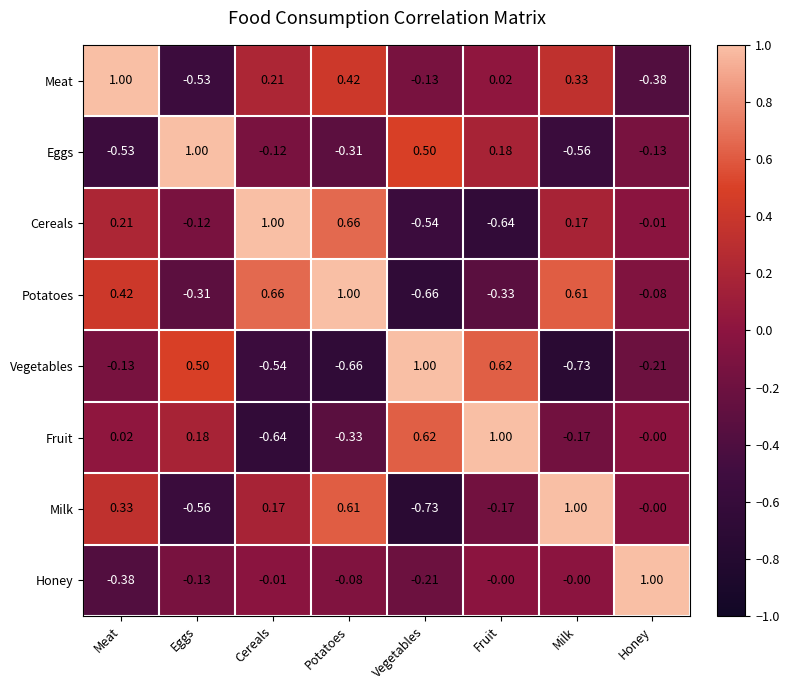

Is the value of Potatoes at Fruit greater than the value of Honey at Meat?

Yes